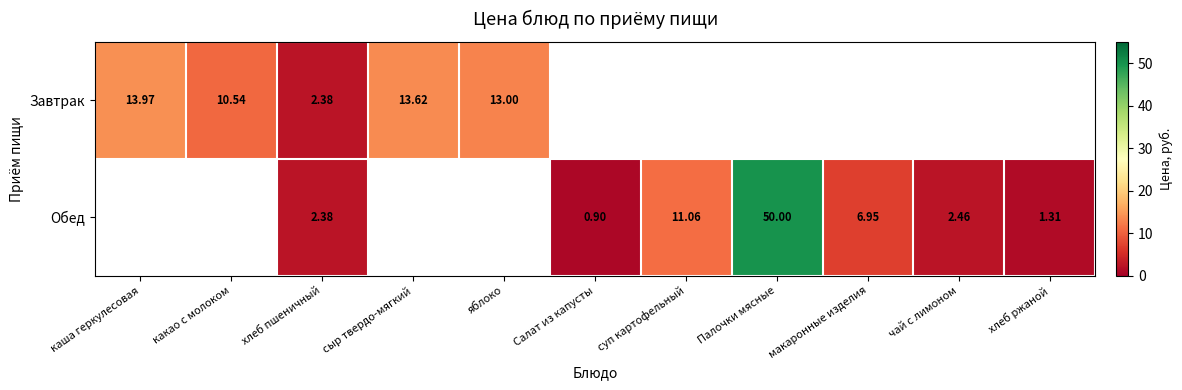

Is the value of Обед at чай с лимоном greater than the value of Завтрак at каша геркулесовая?

No